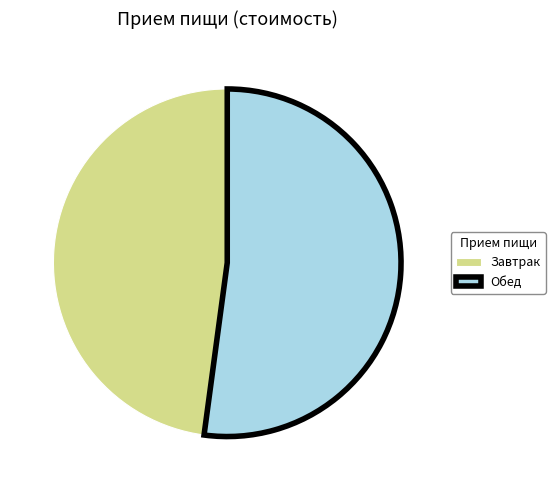

What is the ratio of the value at Обед to the value at Завтрак?

1.1